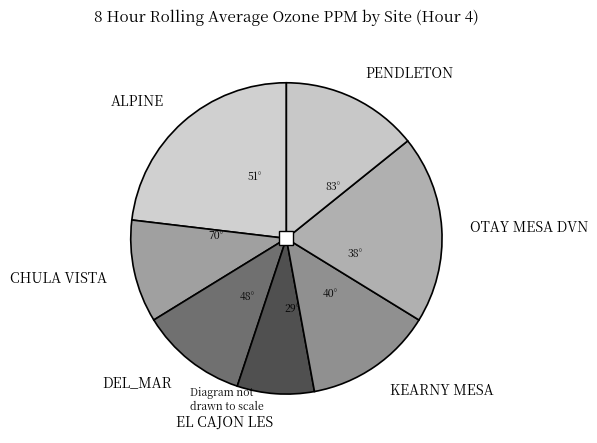

What percentage is NOT represented by KEARNY MESA?

86.7%